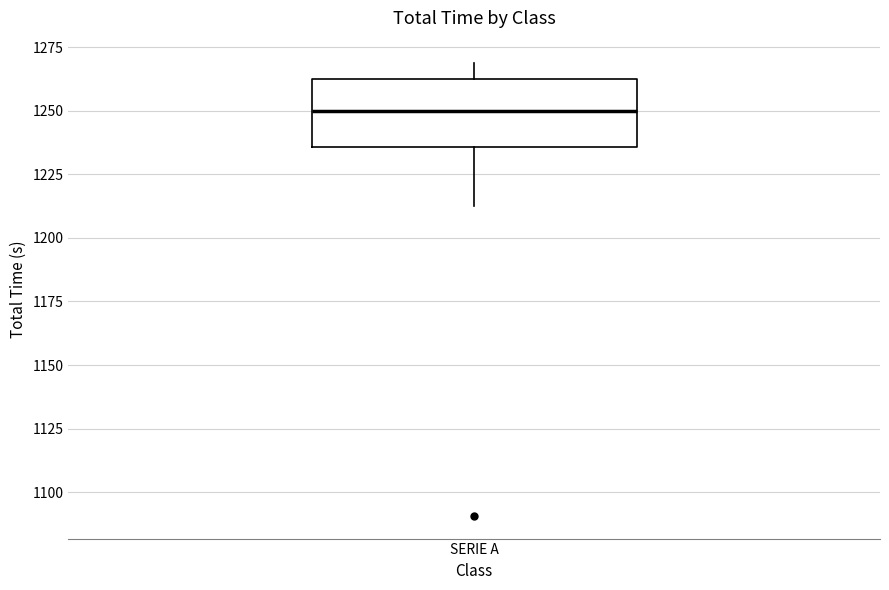

Read this box plot against the y-axis: the position of the median line, the range covered by the box, and the ends of both whiskers. The values are not printed on the chart, so give them approximately, as read against the axis.

median 1250, box 1235 to 1265, whiskers 1215 to 1270